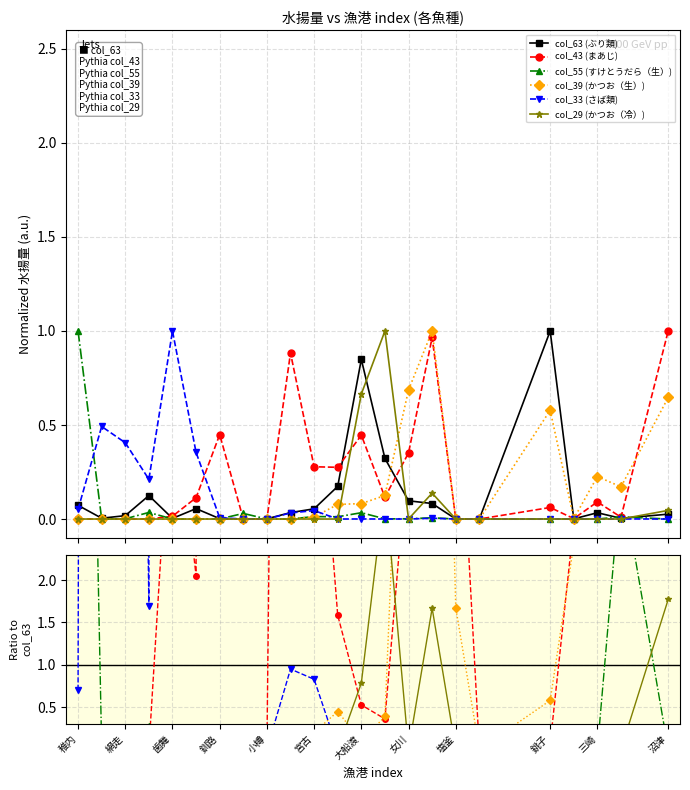

How many lines are shown in the chart?

6